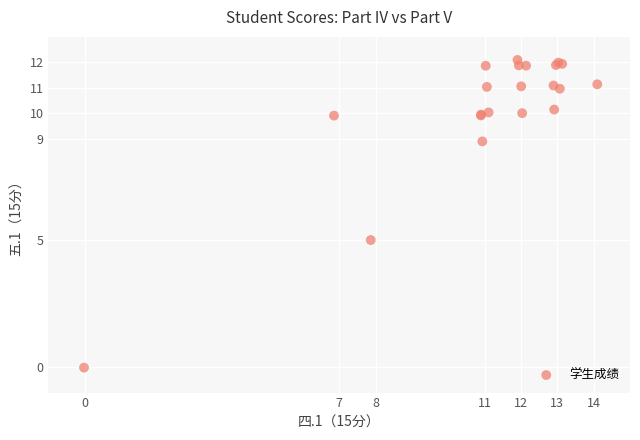

What Y value in the scatter plot is closest to 6?

5.0